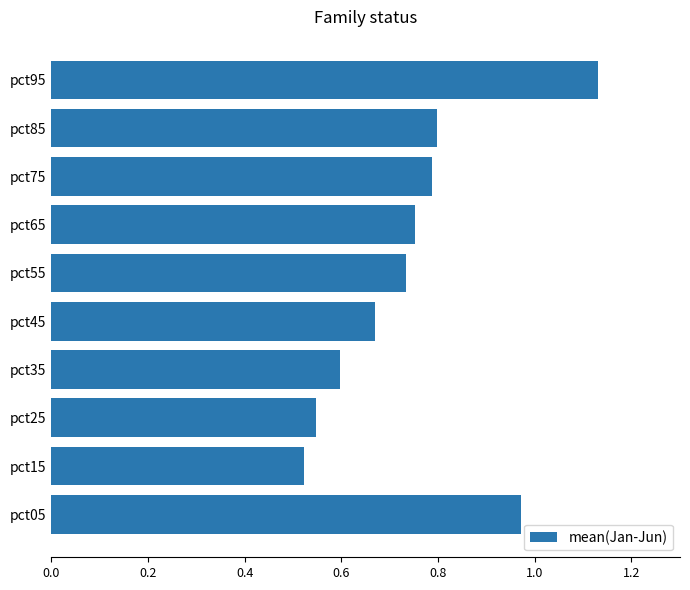

What is the sum of all values?

7.5